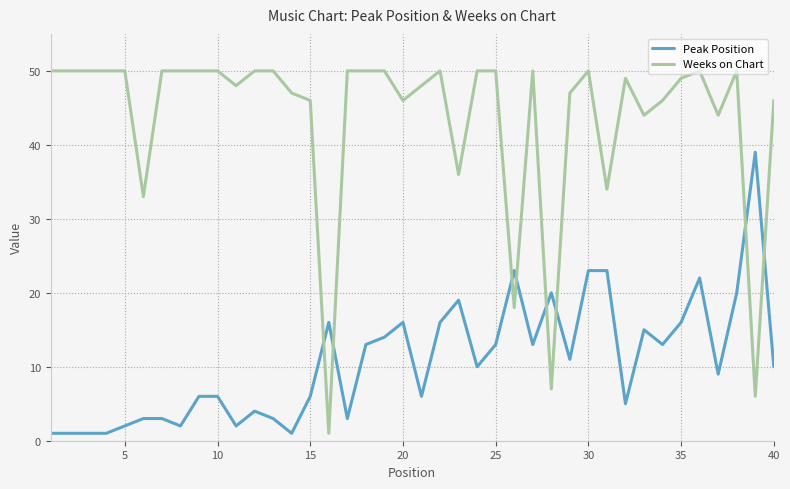

Which series has the largest range (max minus min)?

Weeks on Chart